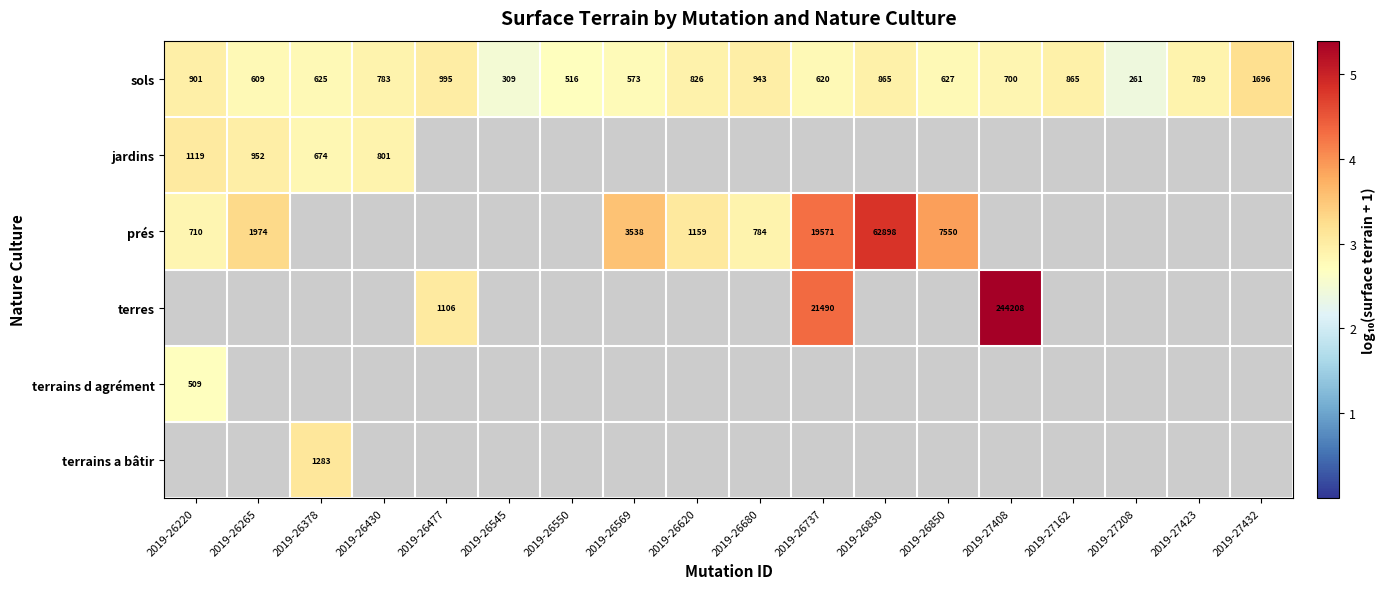

At which category does the chart reach its peak across all series?

2019-27408